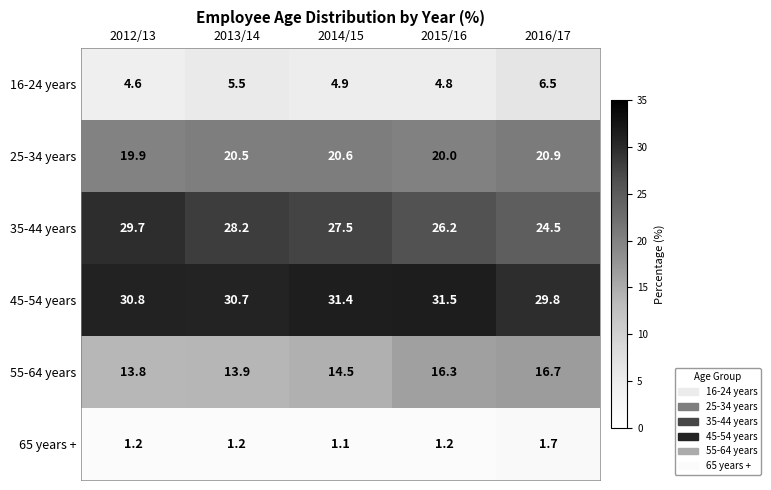

At which category does the chart reach its peak across all series?

2015/16